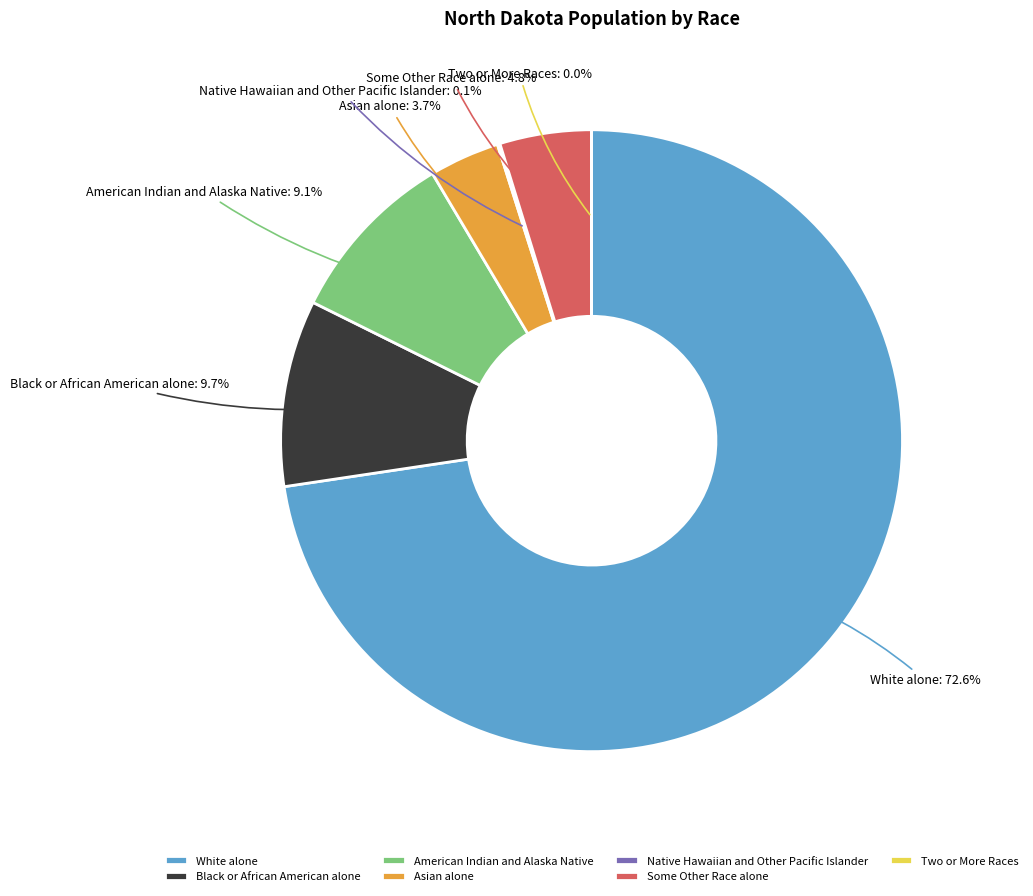

Is there any slice that represents more than half of the pie?

Yes